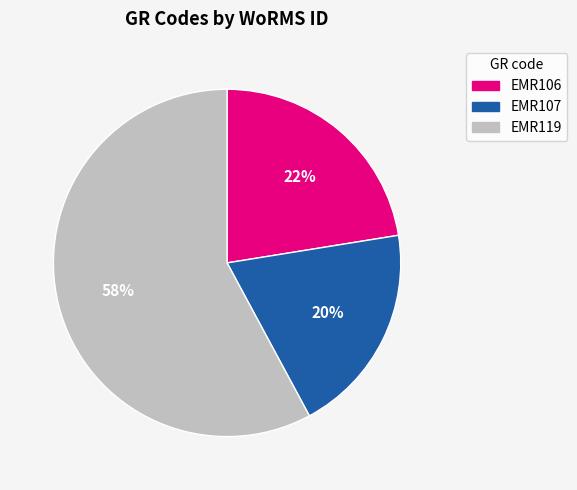

What percentage is the EMR107 slice, to the nearest percent?

20%